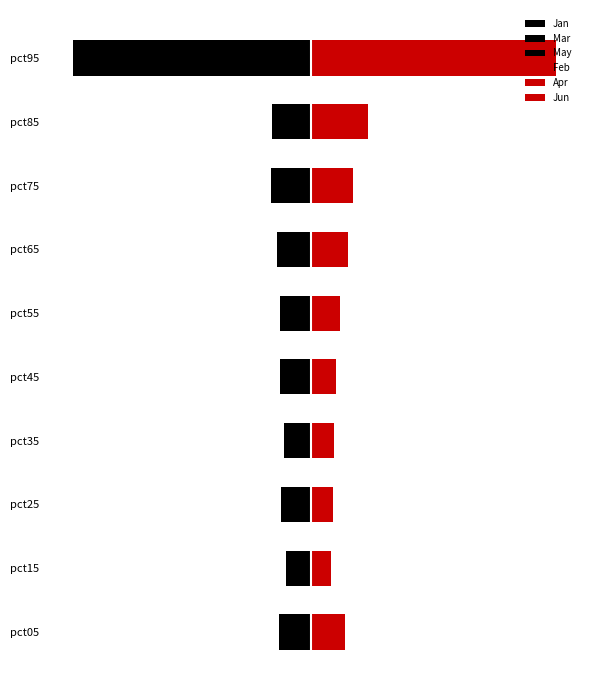

Reading right to left, transcribe all the data shown in this chart.

Jan: -0.7	-0.1	-0.1	-0.1	-0.1	-0.1	-0.1	-0.1	-0.1	-0.1
Mar: -0.2	-0.1	-0.0	-0.0	-0.0	-0.0	-0.0	-0.0	-0.0	-0.0
May: -0.2	-0.1	-0.0	-0.0	-0.0	-0.0	-0.0	-0.0	-0.0	-0.0
Feb: 0.7	0.2	0.1	0.1	0.1	0.1	0.1	0.1	0.1	0.1
Apr: 0.5	0.1	0.1	0.1	0.1	0.1	0.1	0.1	0.1	0.1
Jun: 0.2	0.1	0.1	0.1	0.1	0.1	0.1	0.1	0.0	0.0